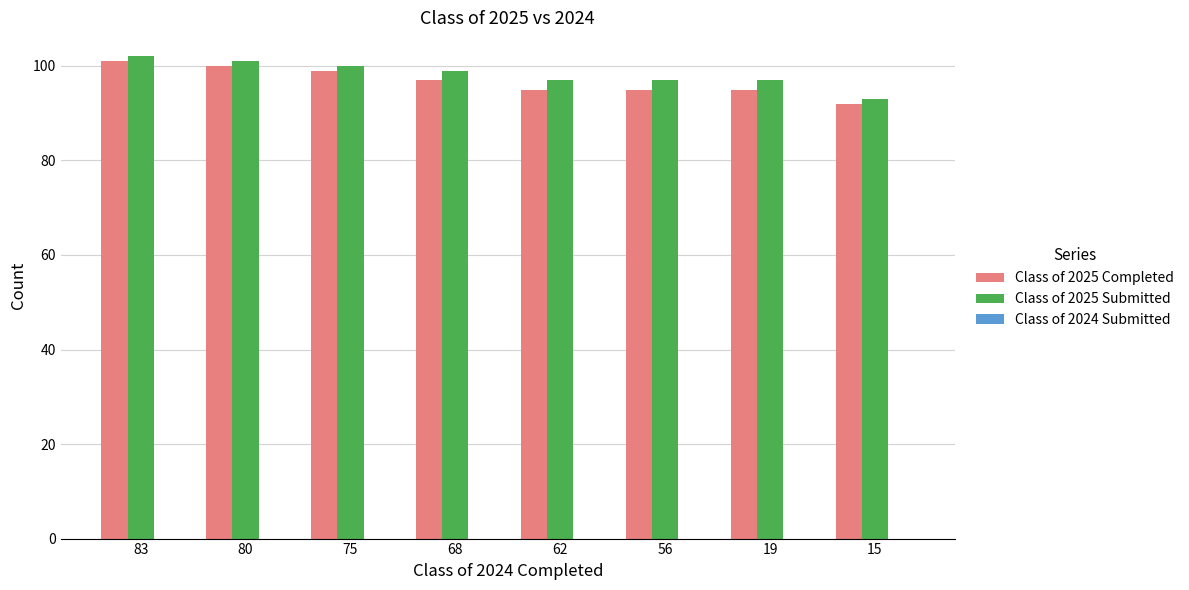

Which category has the lowest value in the Class of 2025 Completed series?

15